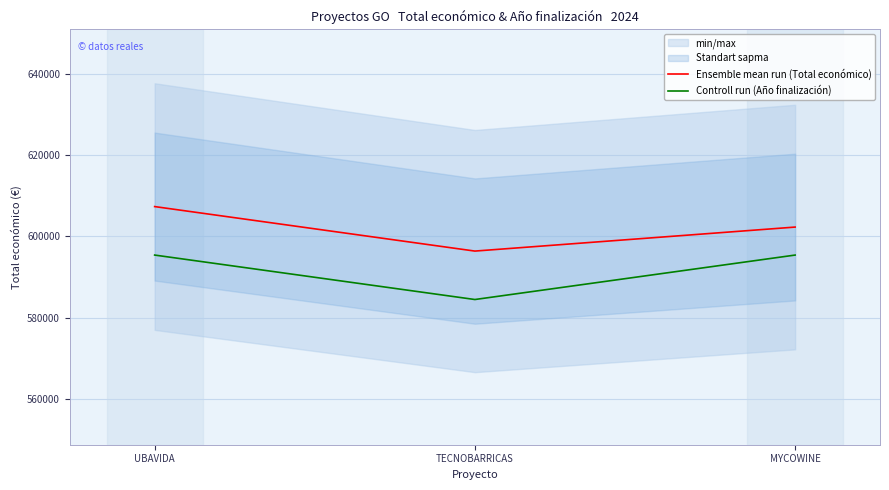

What is the maximum value shown in the chart?

607342.0